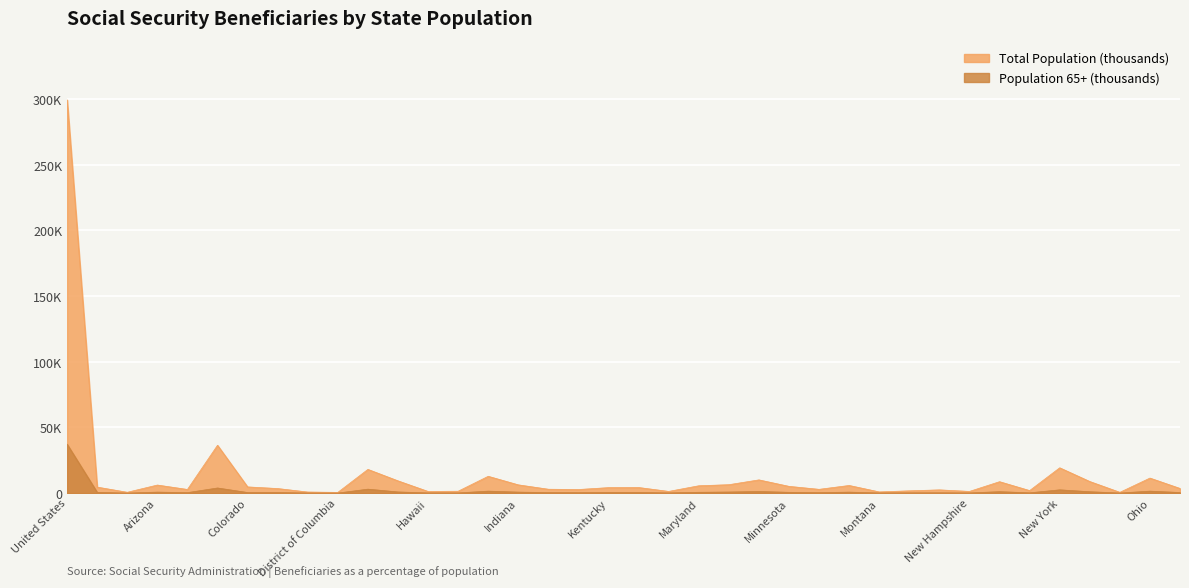

In Total Population (thousands), how many points are lower than both neighbors (excluding endpoints)?

11